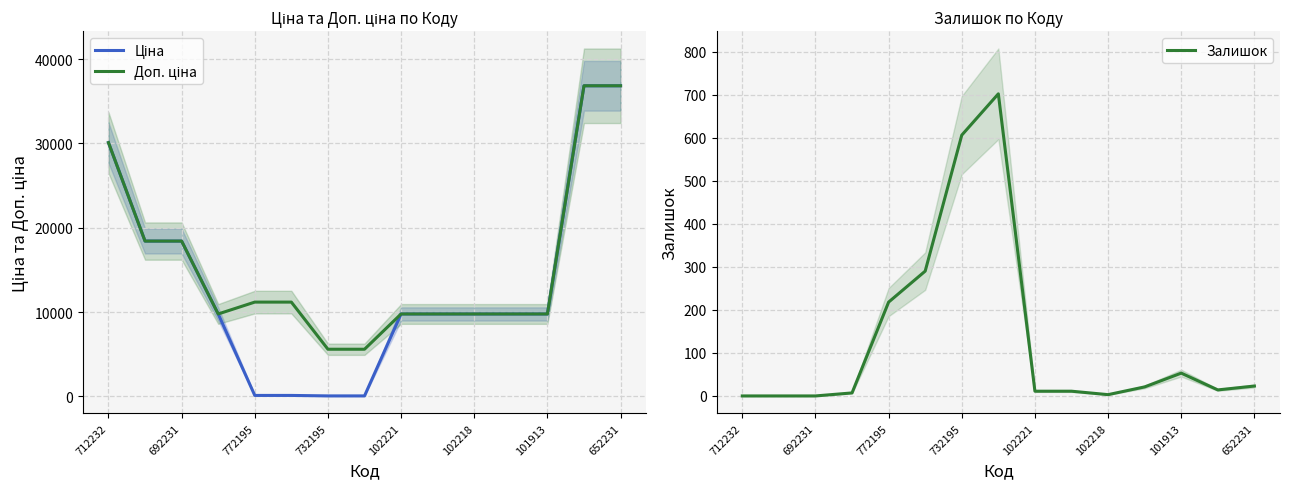

The Залишок series shows 218 at 772195. True or false?

True